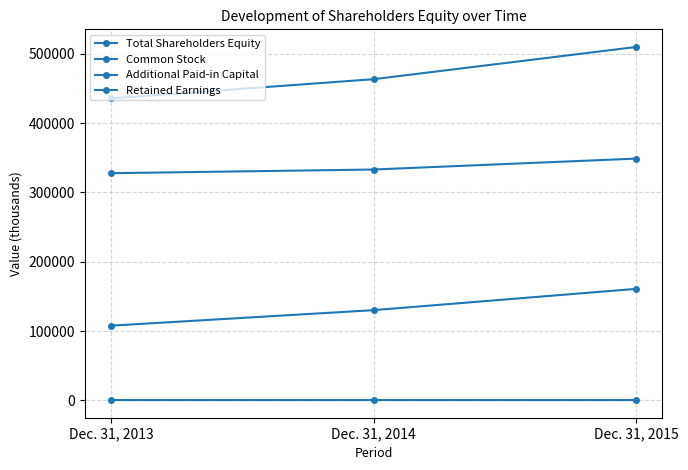

Which series changed the most between Dec. 31, 2014 and Dec. 31, 2015?

Total Shareholders Equity